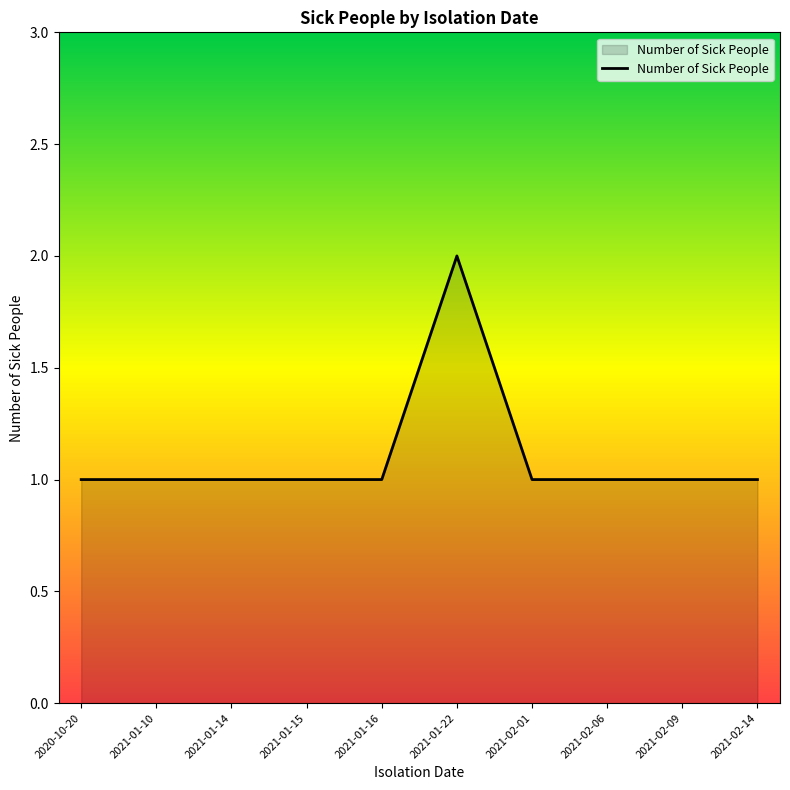

Which category has the highest value across all series?

2021-01-22